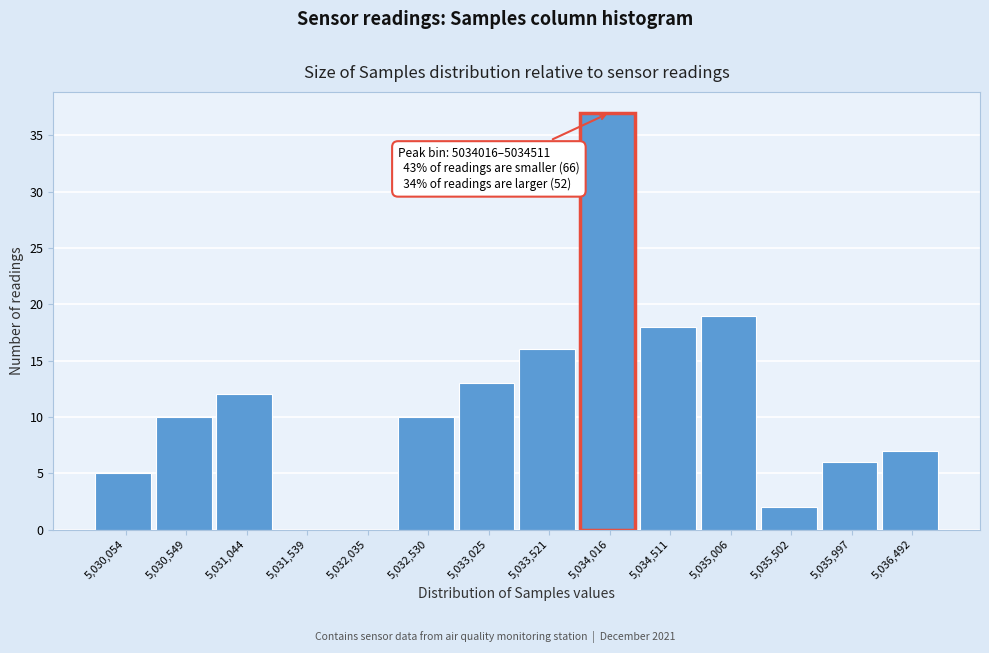

Reading left to right, extract all data points from this chart.

5,030,054=5	5,030,549=10	5,031,044=12	5,031,539=0	5,032,035=0	5,032,530=10	5,033,025=13	5,033,521=16	5,034,016=37	5,034,511=18	5,035,006=19	5,035,502=2	5,035,997=6	5,036,492=7